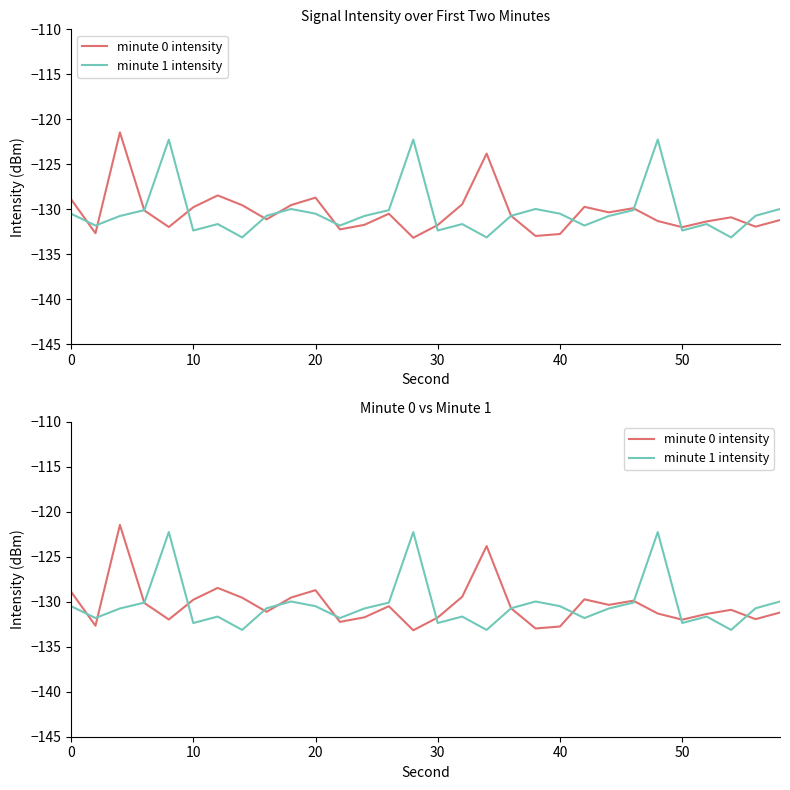

What is the average value of the minute 0 intensity series?

-130.3